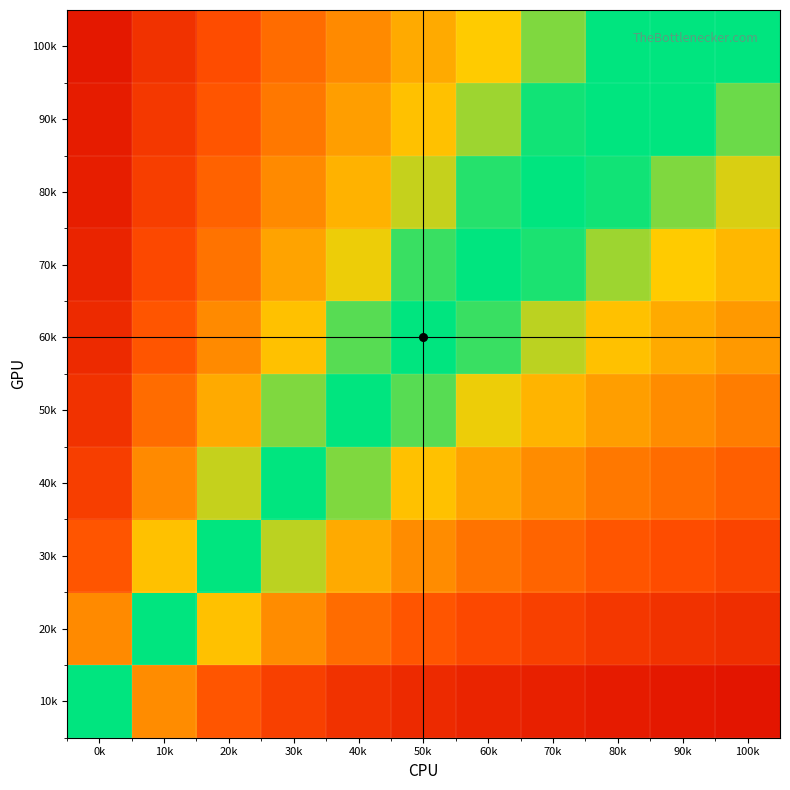

Reading right to left, transcribe all the data shown in this chart.

10k: 100k=-0.9	90k=-0.9	80k=-0.9	70k=-0.9	60k=-0.9	50k=-0.8	40k=-0.8	30k=-0.8	20k=-0.7	10k=-0.5	0k=0.0
20k: 100k=-0.8	90k=-0.8	80k=-0.8	70k=-0.8	60k=-0.7	50k=-0.7	40k=-0.6	30k=-0.5	20k=-0.3	10k=0.0	0k=0.5
30k: 100k=-0.7	90k=-0.7	80k=-0.7	70k=-0.6	60k=-0.6	50k=-0.5	40k=-0.4	30k=-0.2	20k=0.0	10k=0.3	0k=0.7
40k: 100k=-0.6	90k=-0.6	80k=-0.6	70k=-0.5	60k=-0.4	50k=-0.3	40k=-0.2	30k=0.0	20k=0.2	10k=0.5	0k=0.8
50k: 100k=-0.5	90k=-0.5	80k=-0.4	70k=-0.4	60k=-0.3	50k=-0.2	40k=0.0	30k=0.2	20k=0.4	10k=0.6	0k=0.8
60k: 100k=-0.5	90k=-0.4	80k=-0.3	70k=-0.2	60k=-0.1	50k=0.0	40k=0.2	30k=0.3	20k=0.5	10k=0.7	0k=0.8
70k: 100k=-0.4	90k=-0.3	80k=-0.2	70k=-0.1	60k=0.0	50k=0.1	40k=0.3	30k=0.4	20k=0.6	10k=0.7	0k=0.9
80k: 100k=-0.3	90k=-0.2	80k=-0.1	70k=0.0	60k=0.1	50k=0.2	40k=0.4	30k=0.5	20k=0.6	10k=0.8	0k=0.9
90k: 100k=-0.2	90k=-0.1	80k=0.0	70k=0.1	60k=0.2	50k=0.3	40k=0.4	30k=0.6	20k=0.7	10k=0.8	0k=0.9
100k: 100k=-0.1	90k=0.0	80k=0.1	70k=0.2	60k=0.3	50k=0.4	40k=0.5	30k=0.6	20k=0.7	10k=0.8	0k=0.9